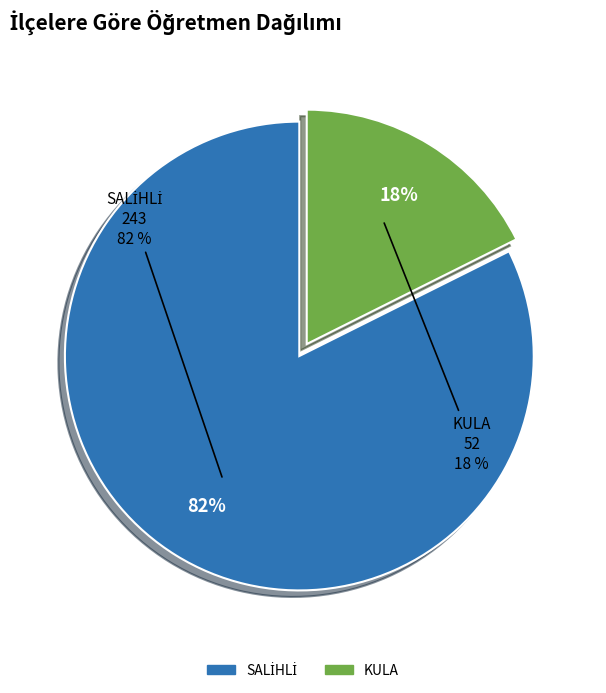

To the nearest percent, what is the combined percentage of SALİHLİ and KULA?

100%